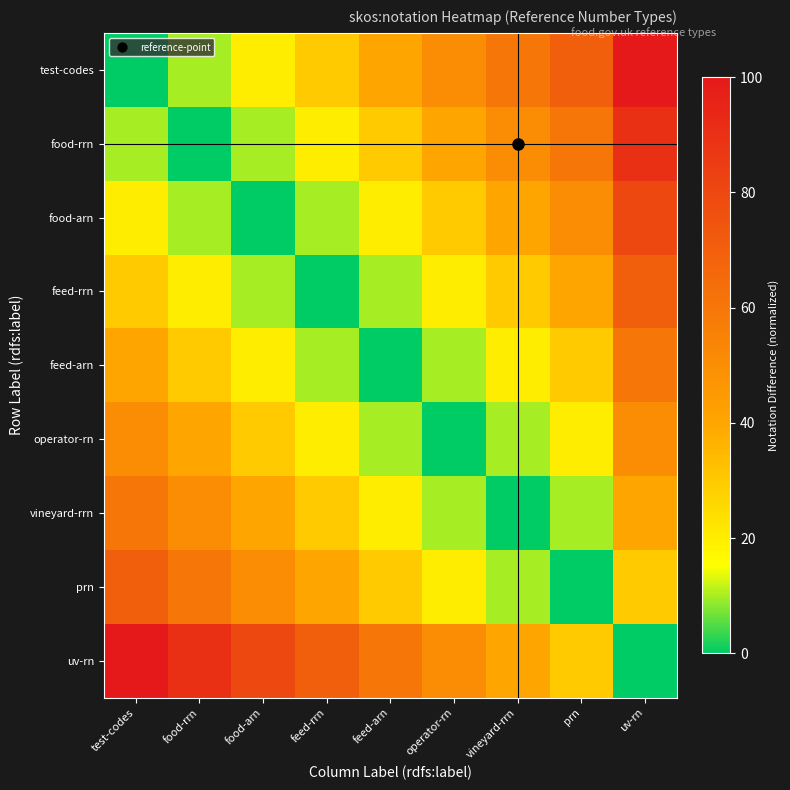

At uv-rn, list the series in order from smallest to largest.

uv-rn, prn, vineyard-rrn, operator-rn, feed-arn, feed-rrn, food-arn, food-rrn, test-codes